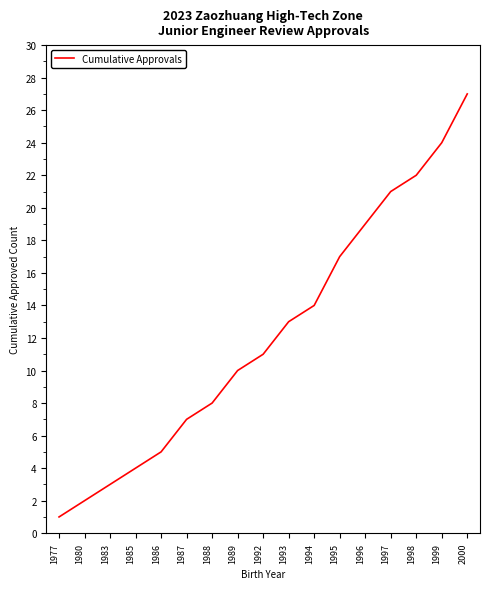

Which category has the highest value across all series?

2000